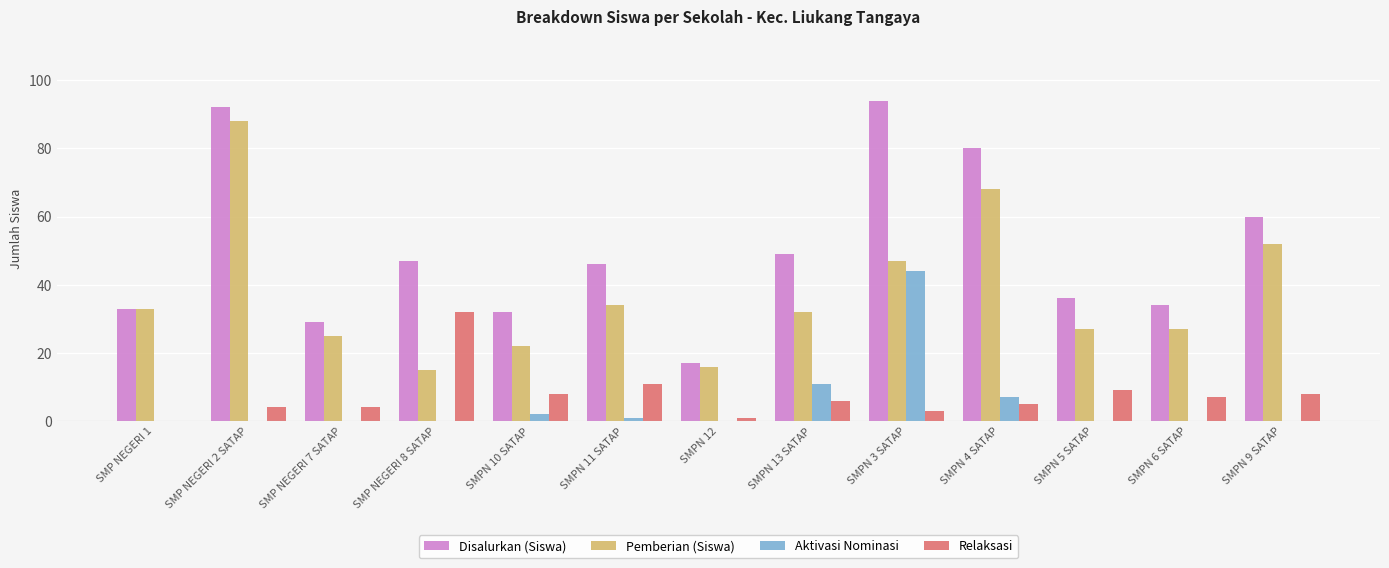

What is the average value of the Pemberian (Siswa) series?

37